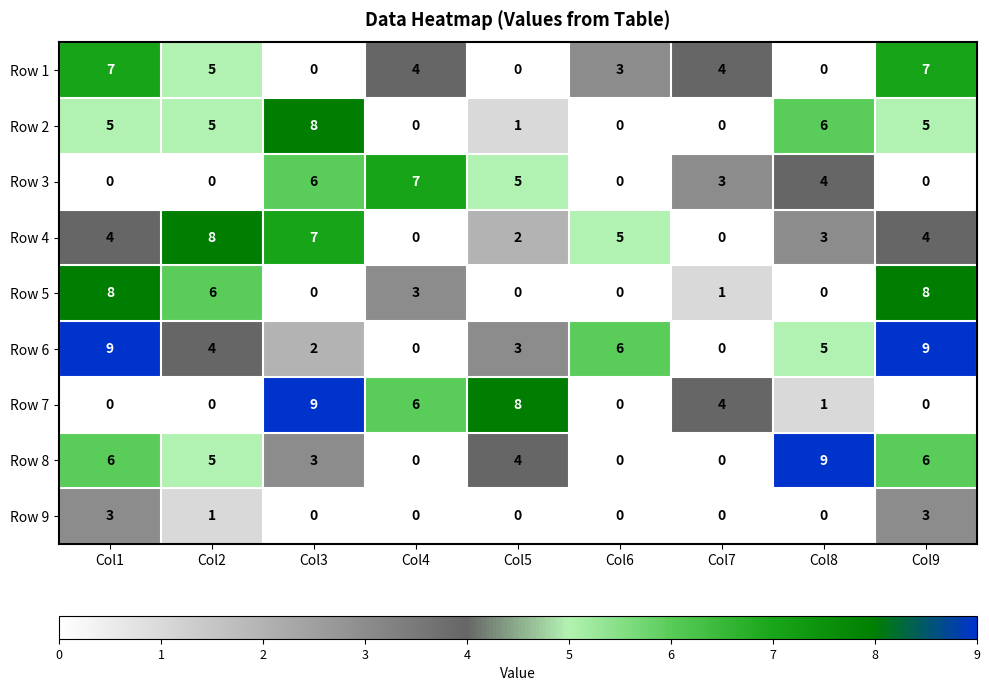

The Row 1 series shows -3 at Col5. True or false?

False